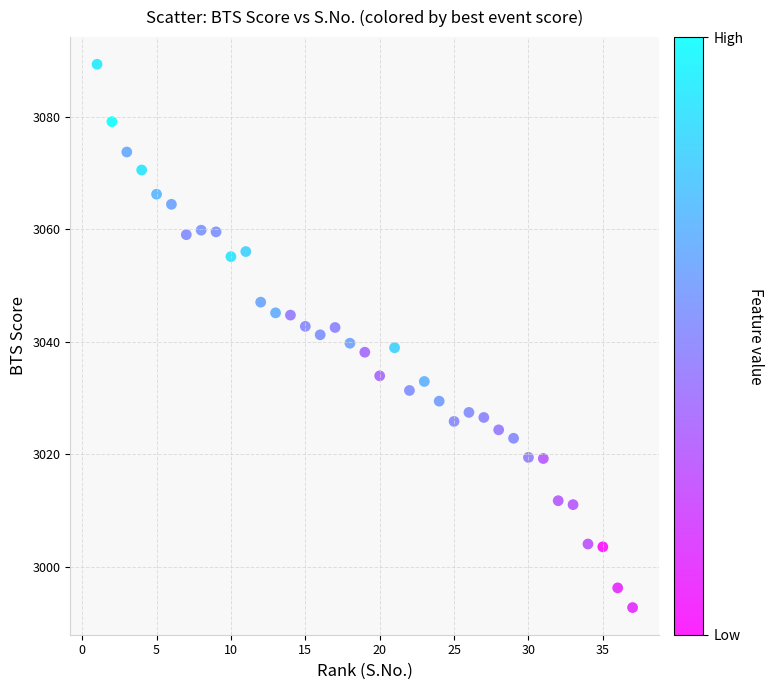

What is the range of X values (max minus min)?

36.0